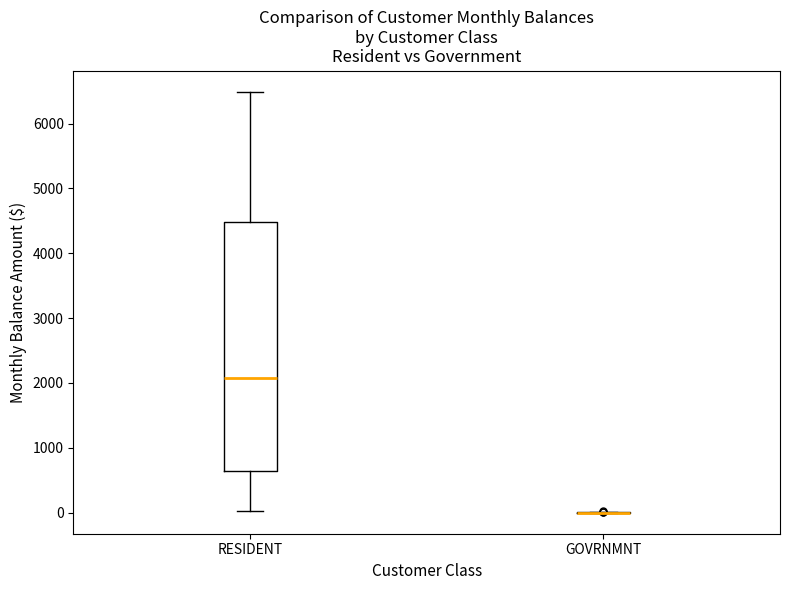

Where does the upper whisker of the box for RESIDENT end on the y-axis? The values are not printed on the chart, so give them approximately, as read against the axis.

6500